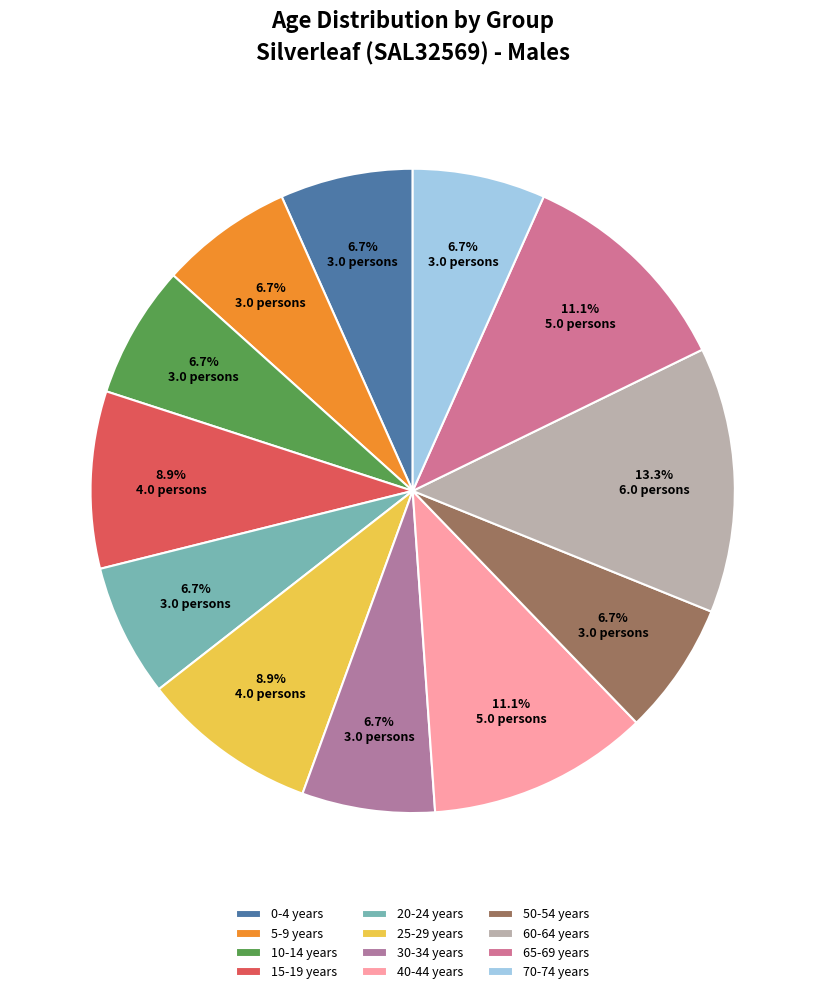

How much of the chart is everything except 10-14 years?

93.3%